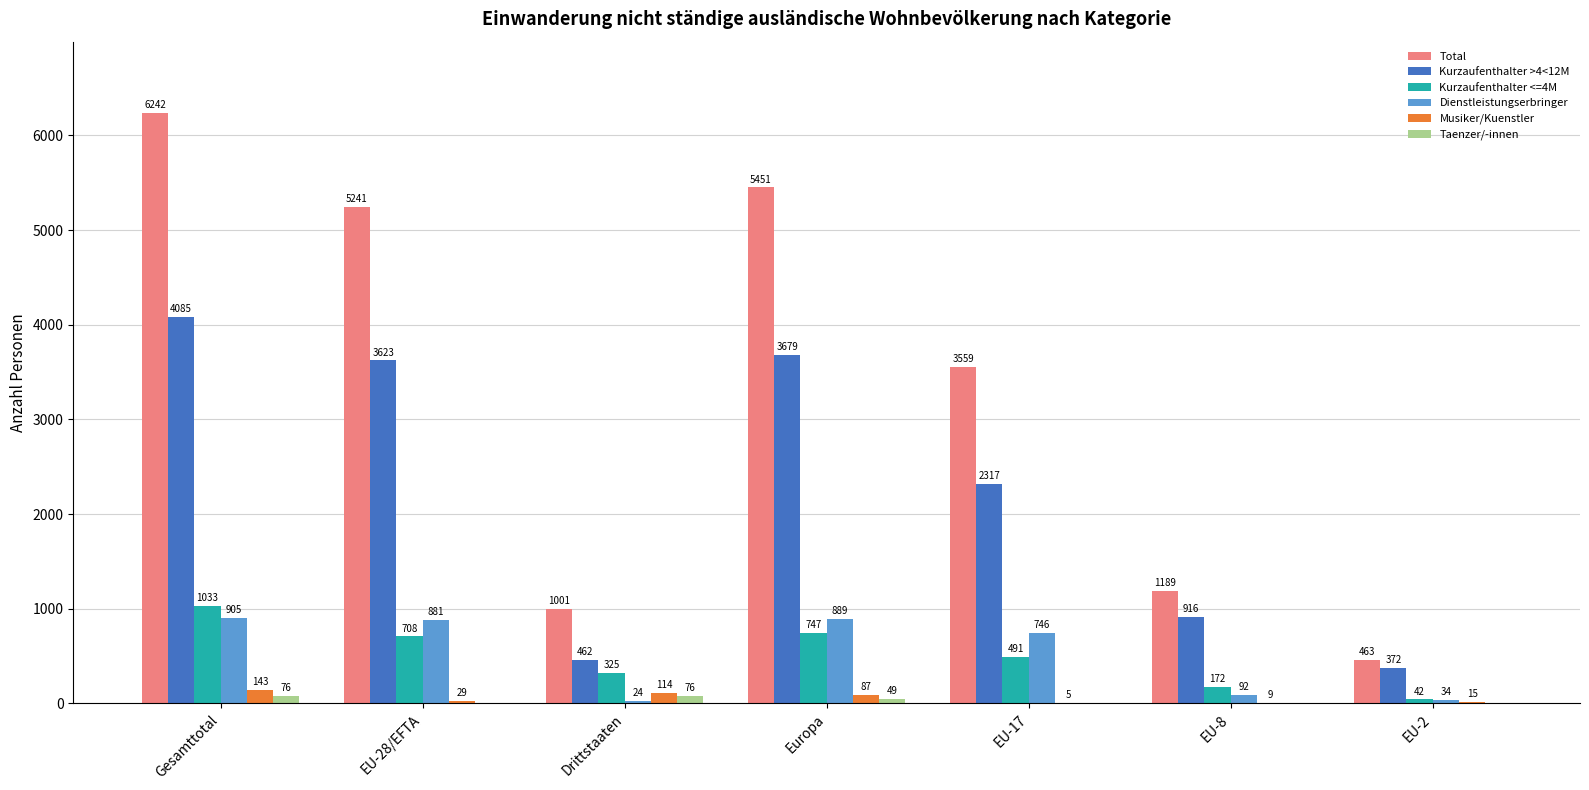

Between Gesamttotal and EU-28/EFTA, which series saw the biggest shift?

Total